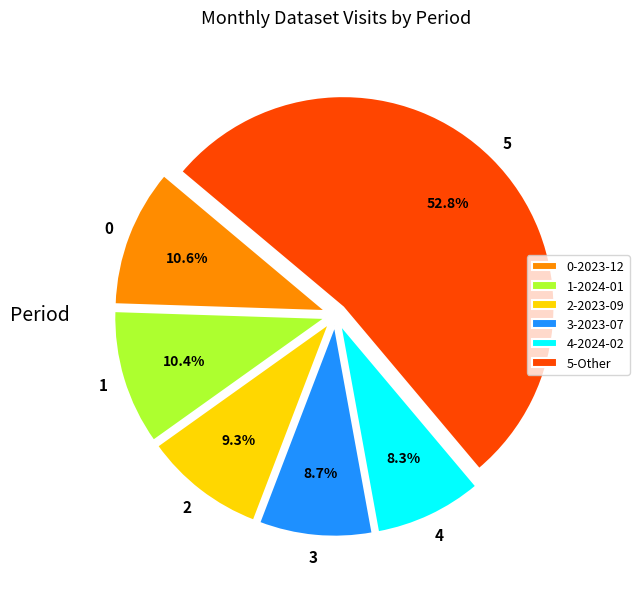

Combined, do 5-Other and 1-2024-01 account for over 50%?

Yes